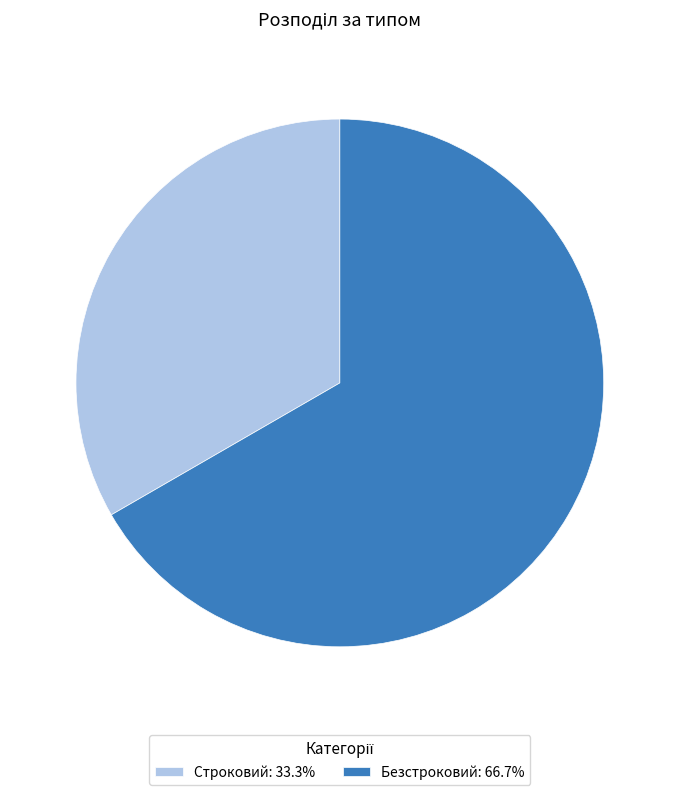

Is the sum of Строковий and Безстроковий greater than half?

Yes